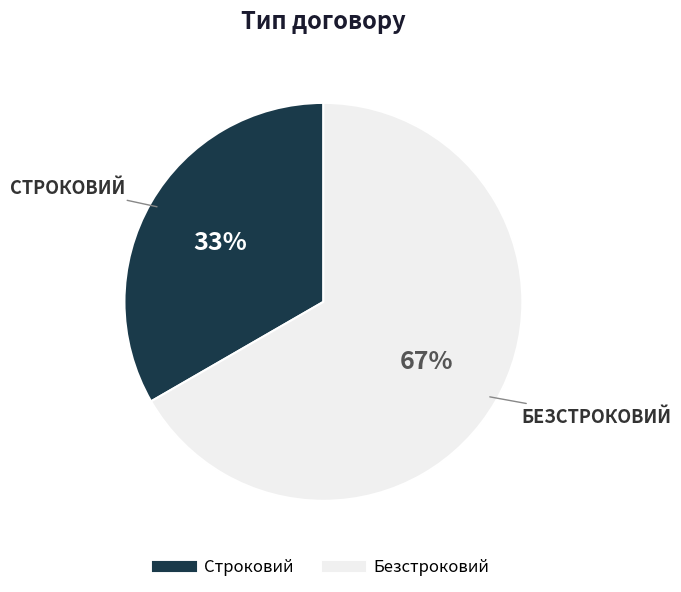

Count the number of slices in the pie.

2